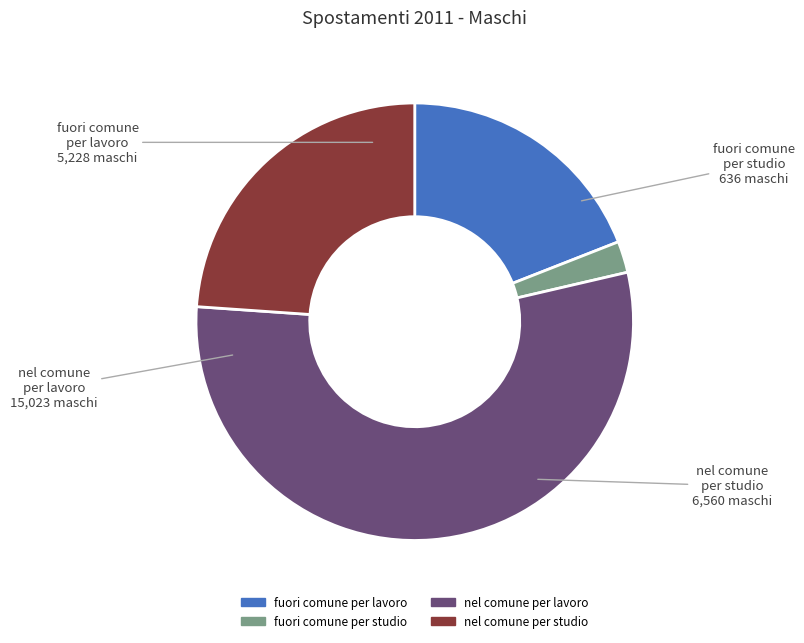

Rank the categories by value from lowest to highest.

fuori comune per studio, fuori comune per lavoro, nel comune per studio, nel comune per lavoro